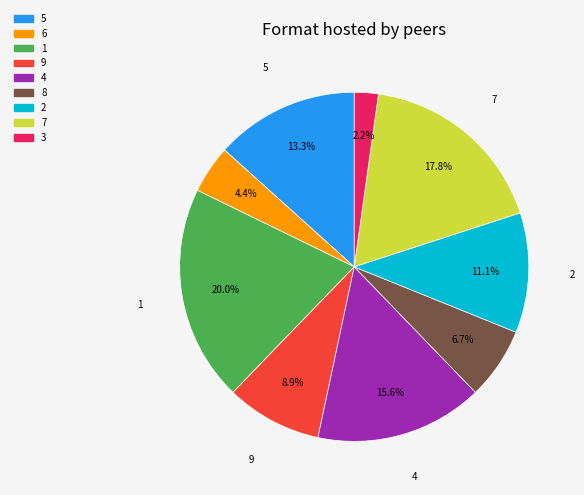

Is there a majority slice in this chart?

No